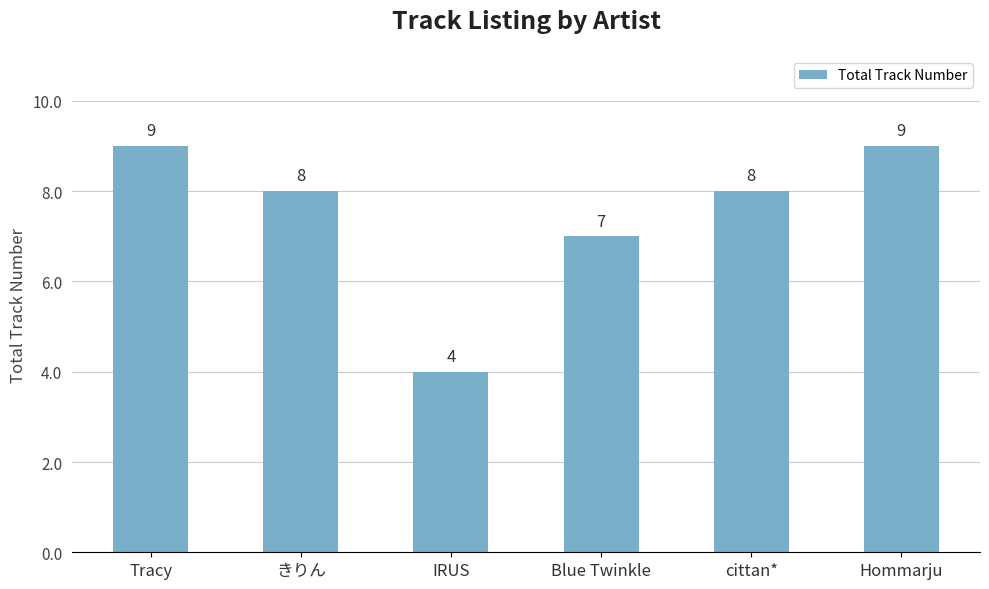

What is the difference between the maximum and minimum values?

5